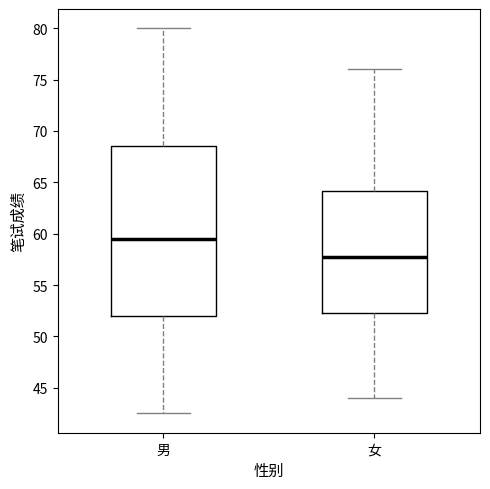

Which box has the lowest median line?

女